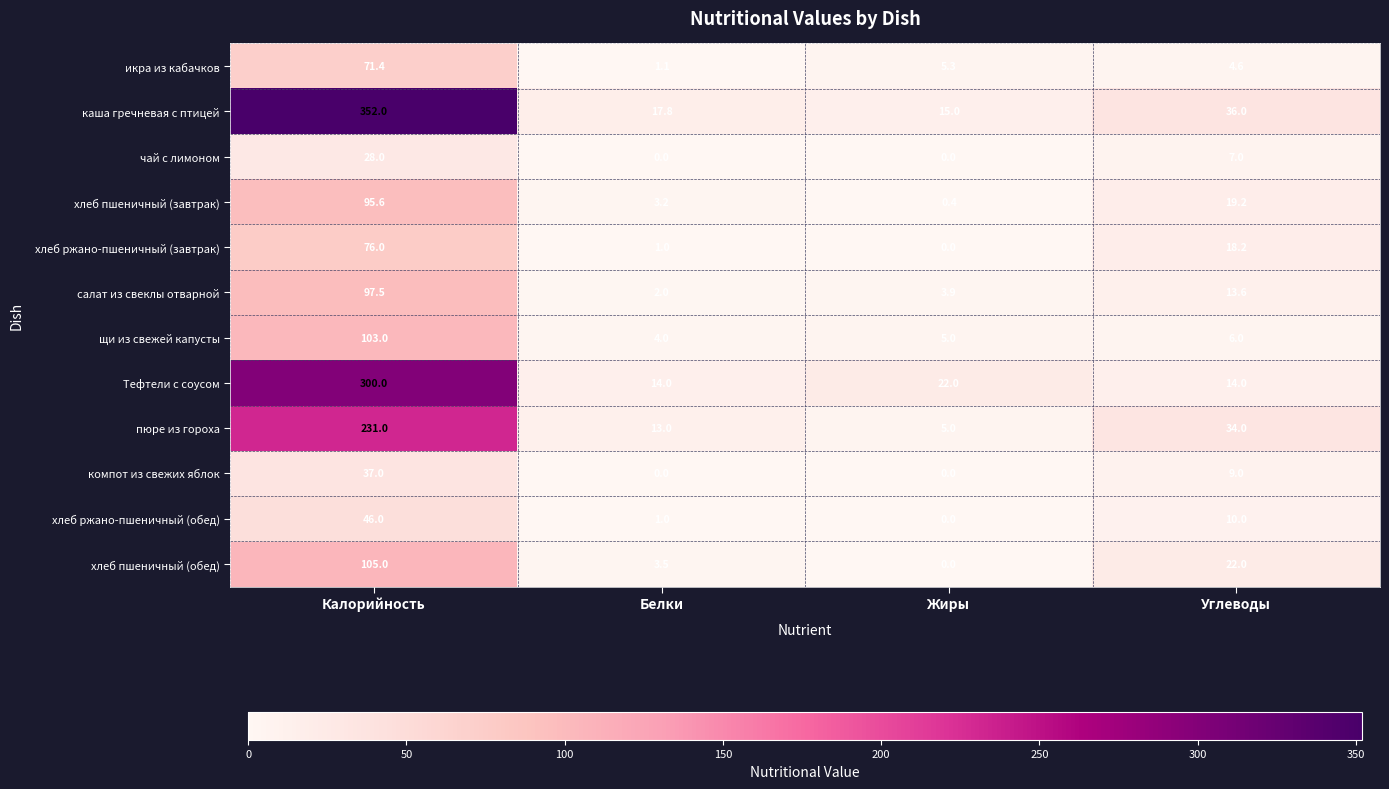

What is the lowest value of the каша гречневая с птицей series?

15.0